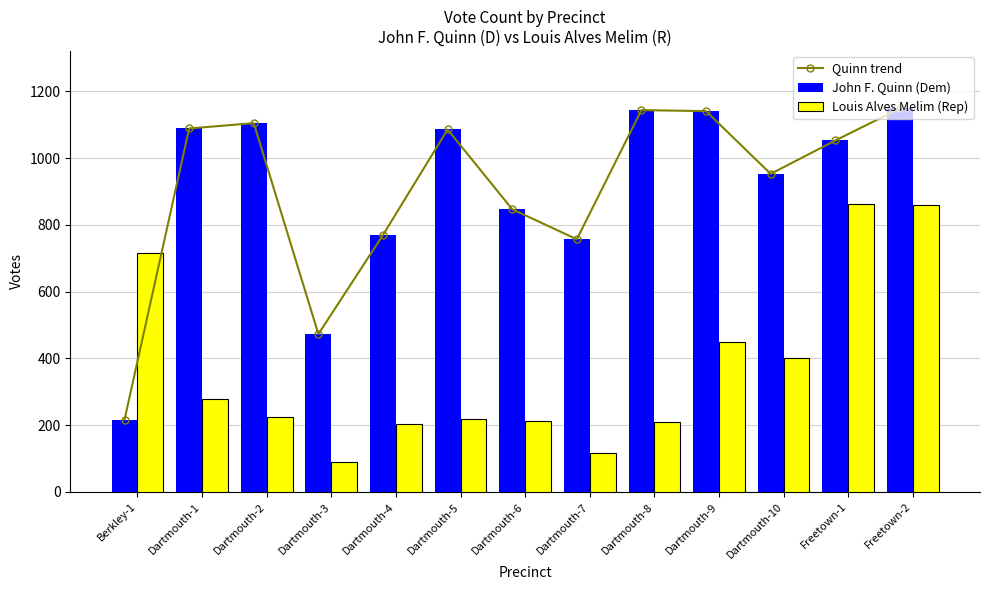

Is it true that Quinn trend equals 746 at Dartmouth-2?

False